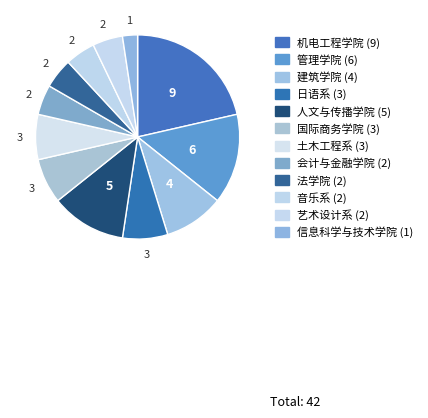

How many segments does this pie chart have?

12